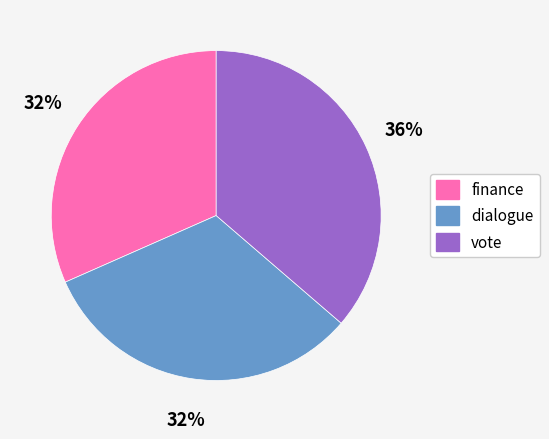

Combined, do finance and vote account for over 50%?

Yes